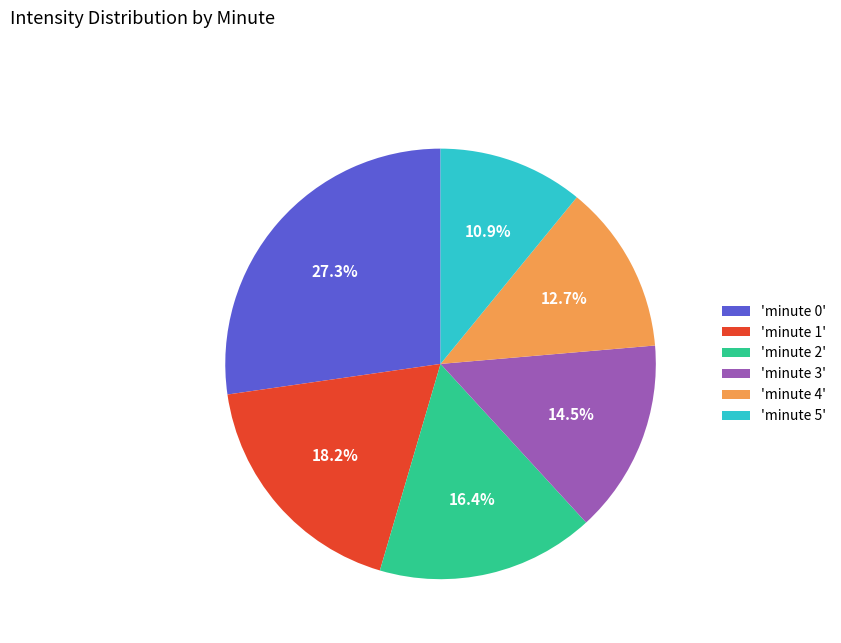

Does any single category account for the majority?

No